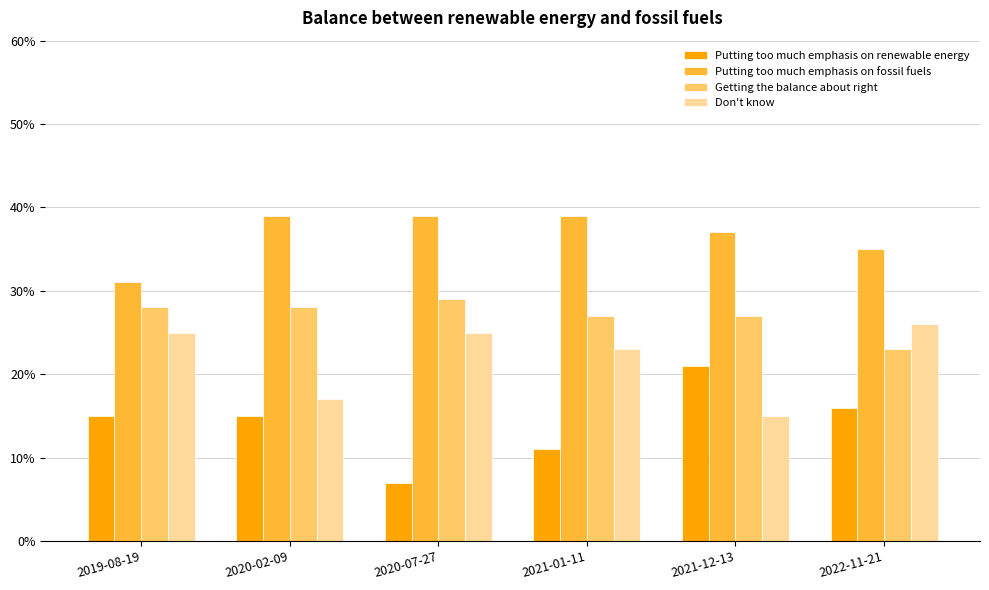

What is the smallest value displayed?

7.0